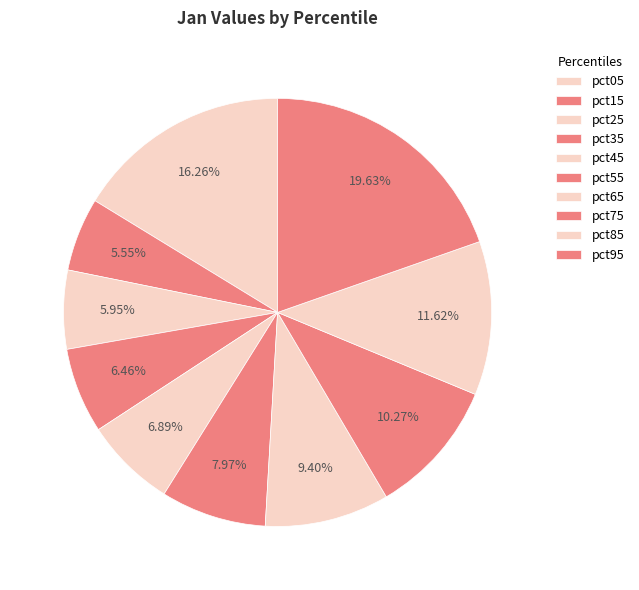

How many slices are in this pie chart?

10